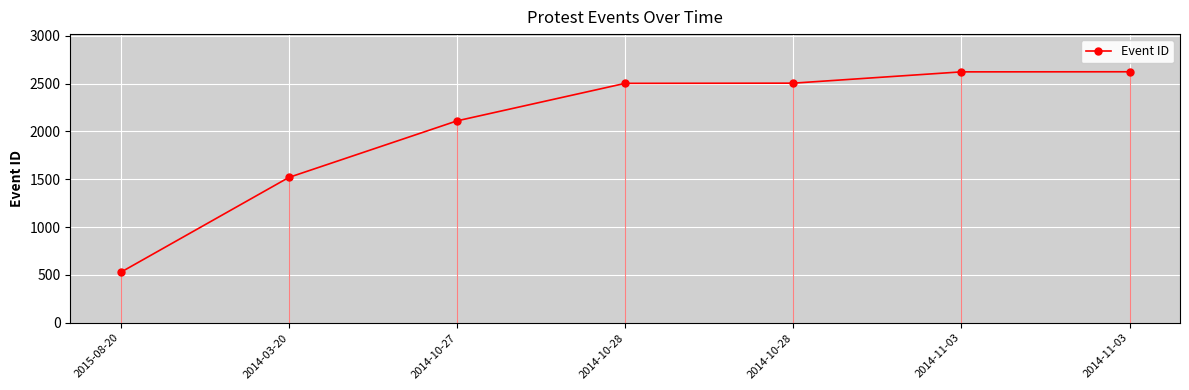

Is it true that the value at 2014-10-27 is 2967?

False